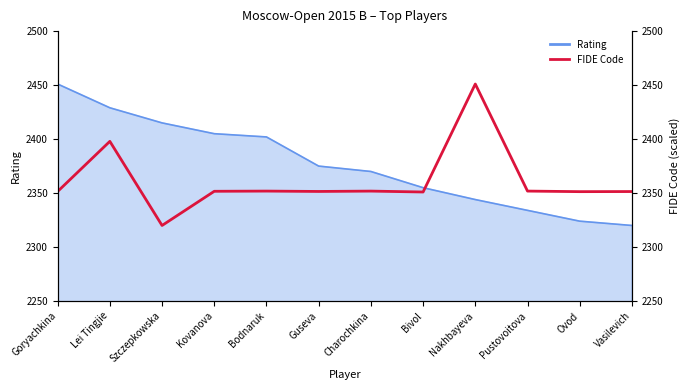

At which category does the chart reach its minimum across all series?

Szczepkowska